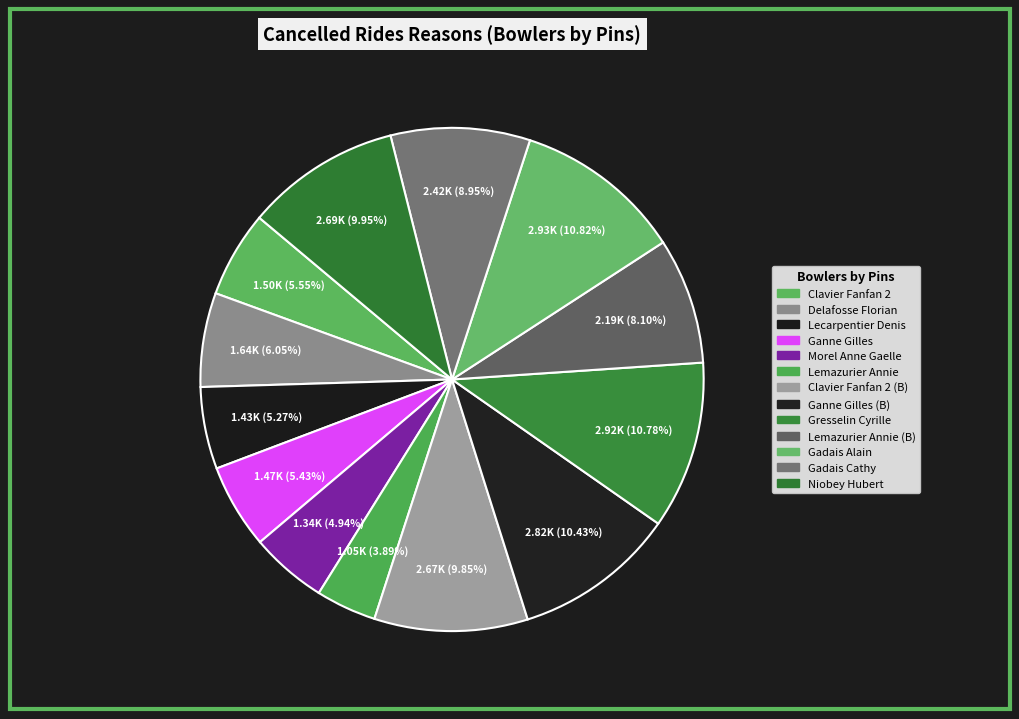

How many segments does this pie chart have?

13